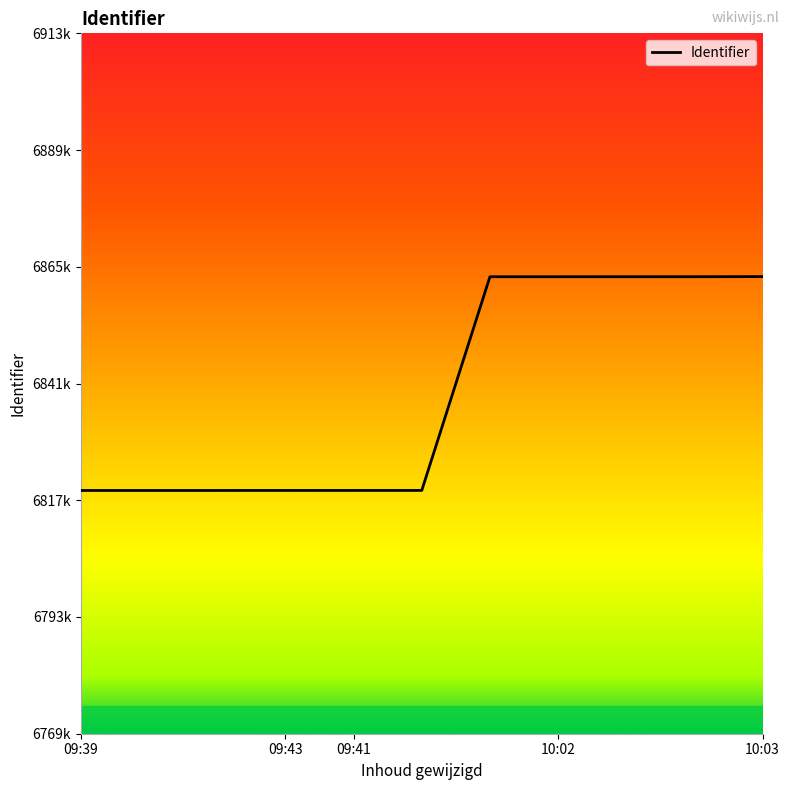

Is this an area chart (filled region under the line)?

No